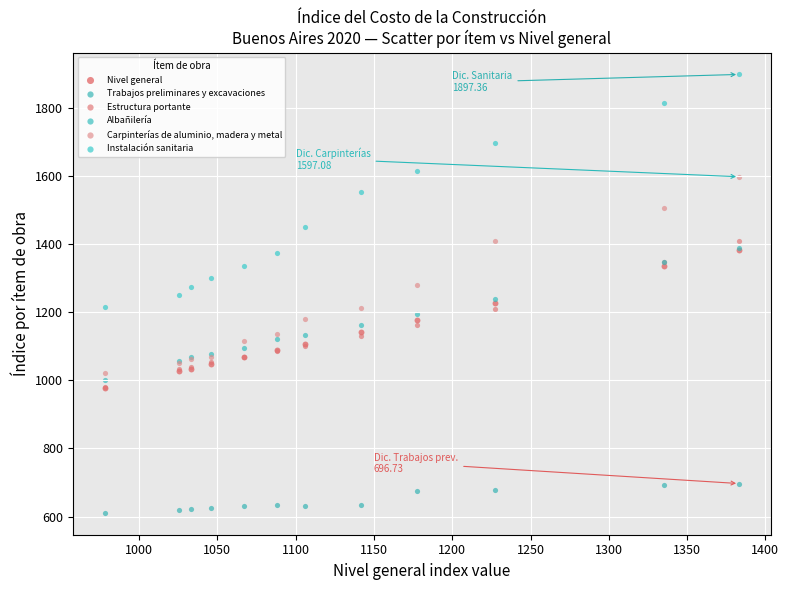

Which series reaches the minimum Y coordinate?

Trabajos preliminares y excavaciones